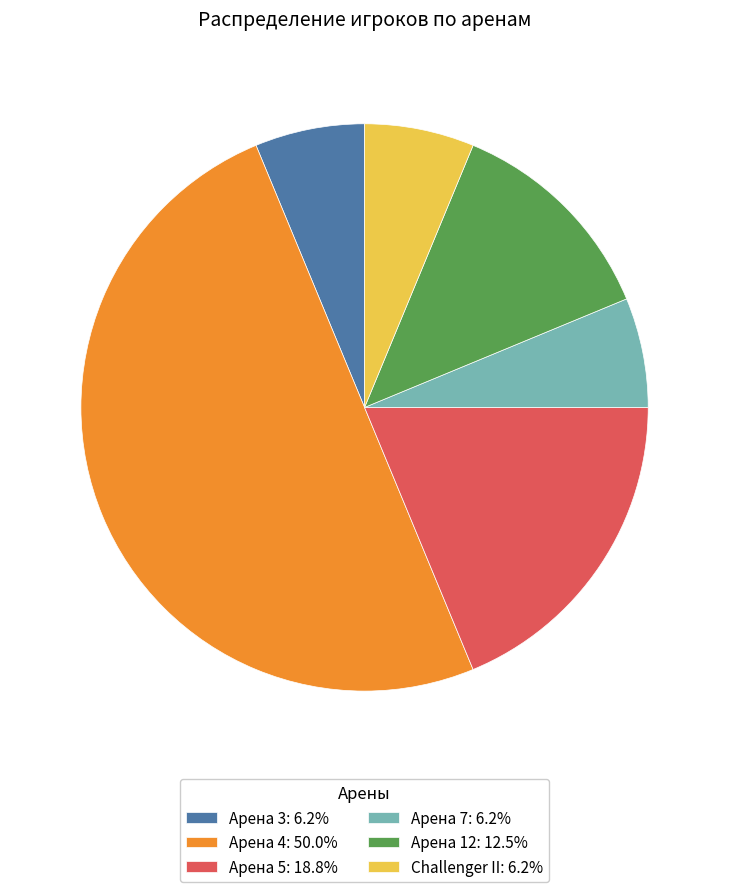

Approximately how many times larger is the value at Арена 4: 50.0% compared to Арена 12: 12.5%?

4.0